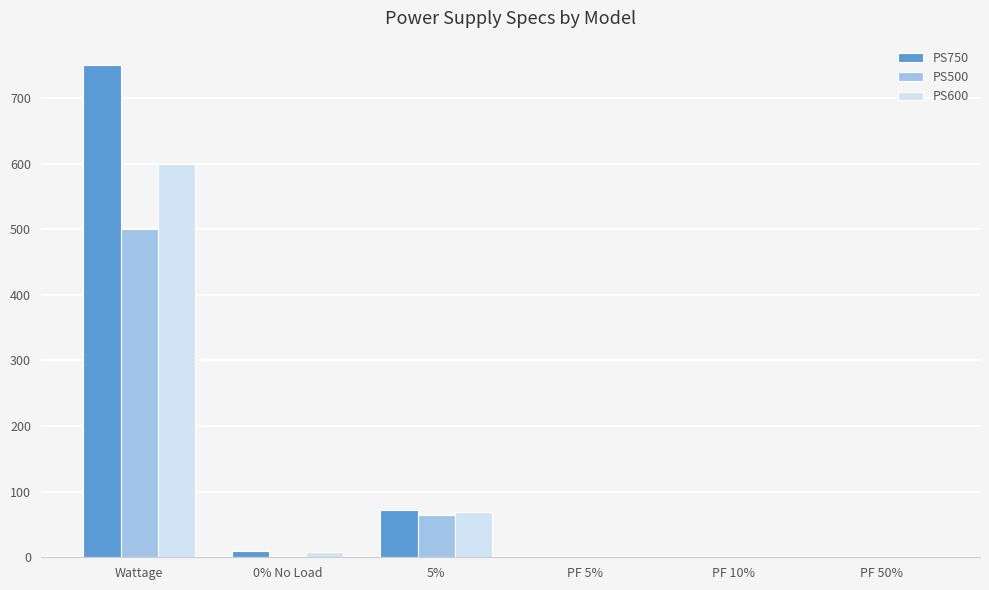

At which category is the sum across all series the highest?

Wattage